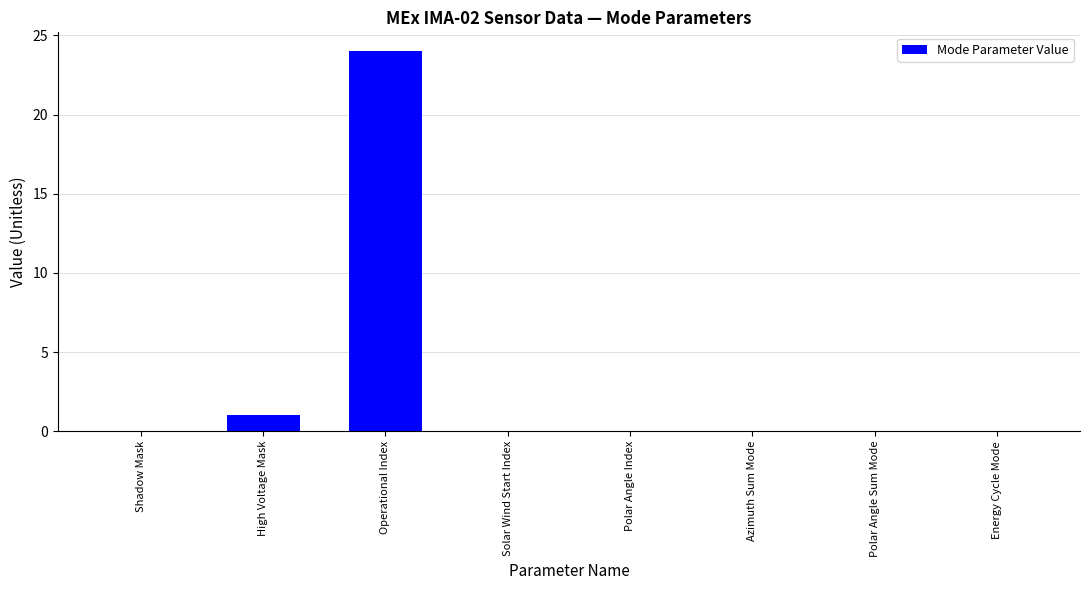

At which category does the chart reach its peak across all series?

Operational Index